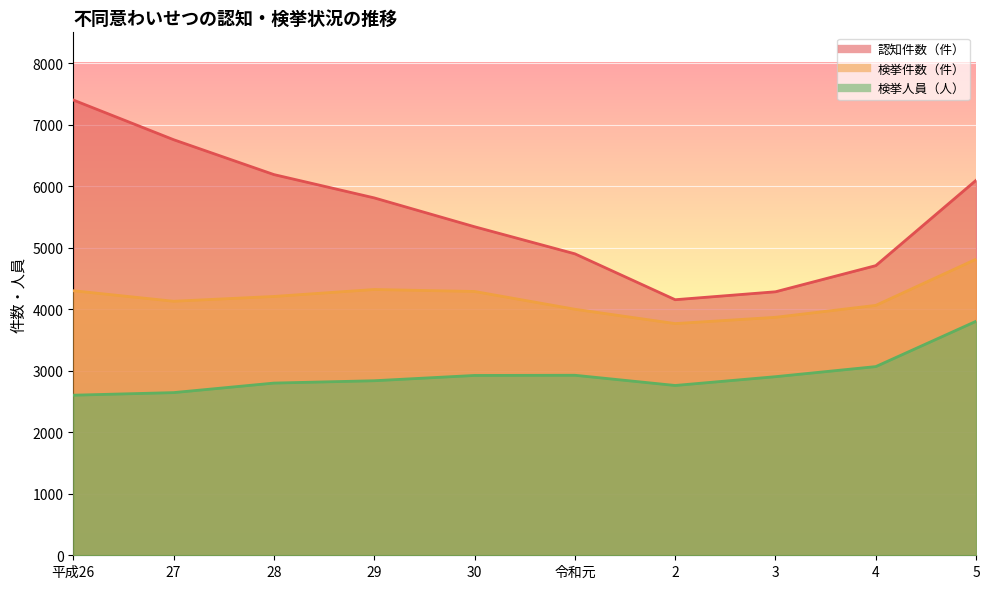

True or false: 認知件数（件） and 検挙件数（件） intersect in this chart.

False